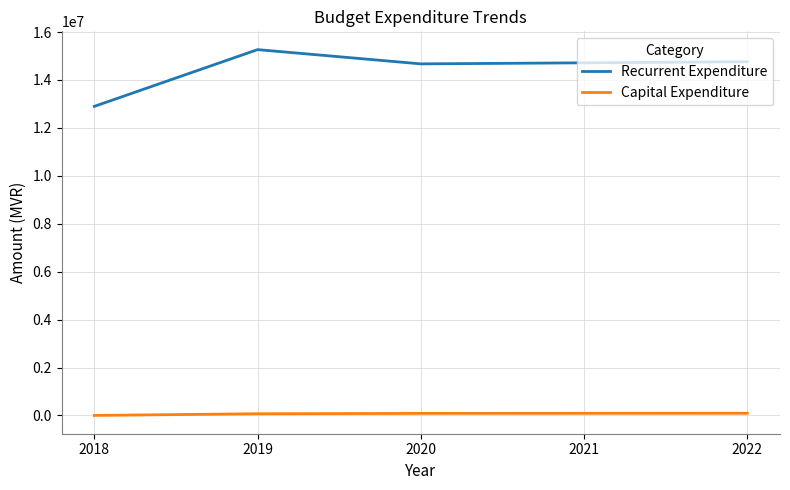

True or false: Recurrent Expenditure has a value of 23960338 at 2020.

False